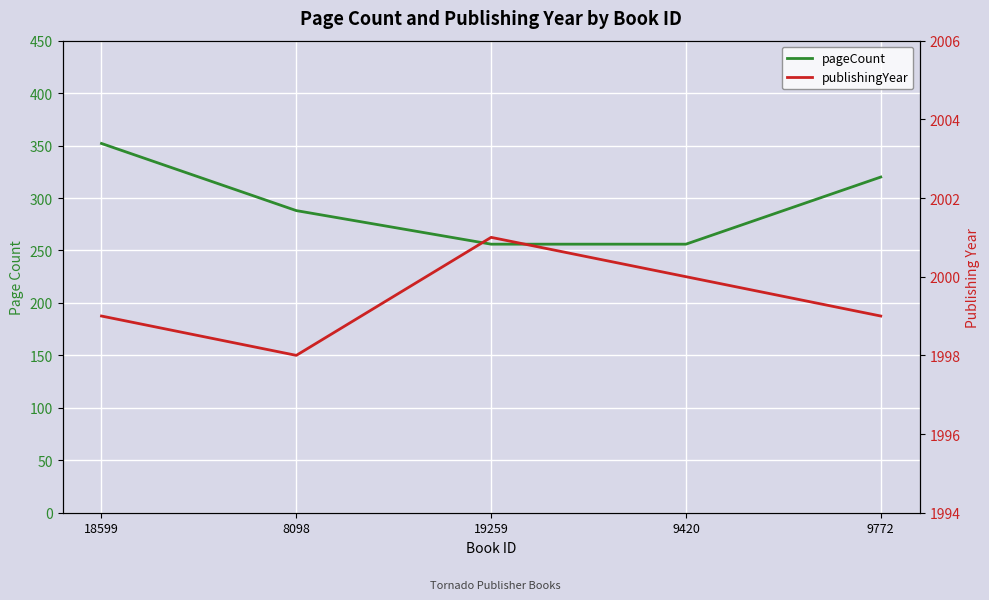

Is it true that pageCount equals 374 at 9420?

False